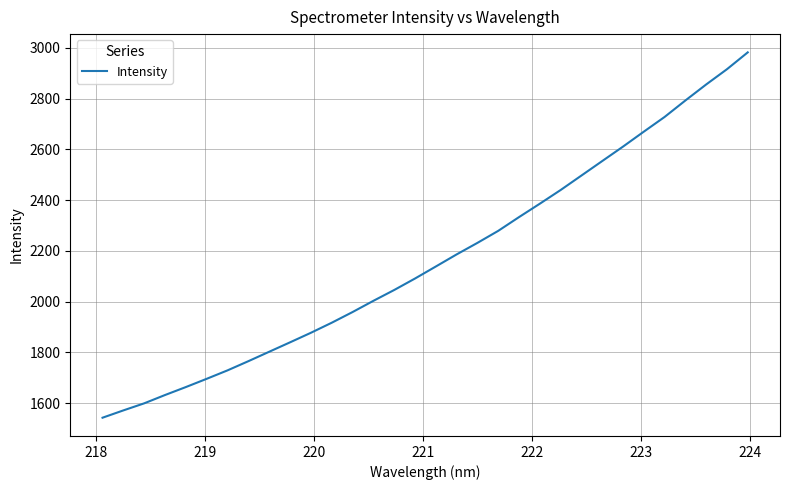

What is the smallest value displayed?

1542.9